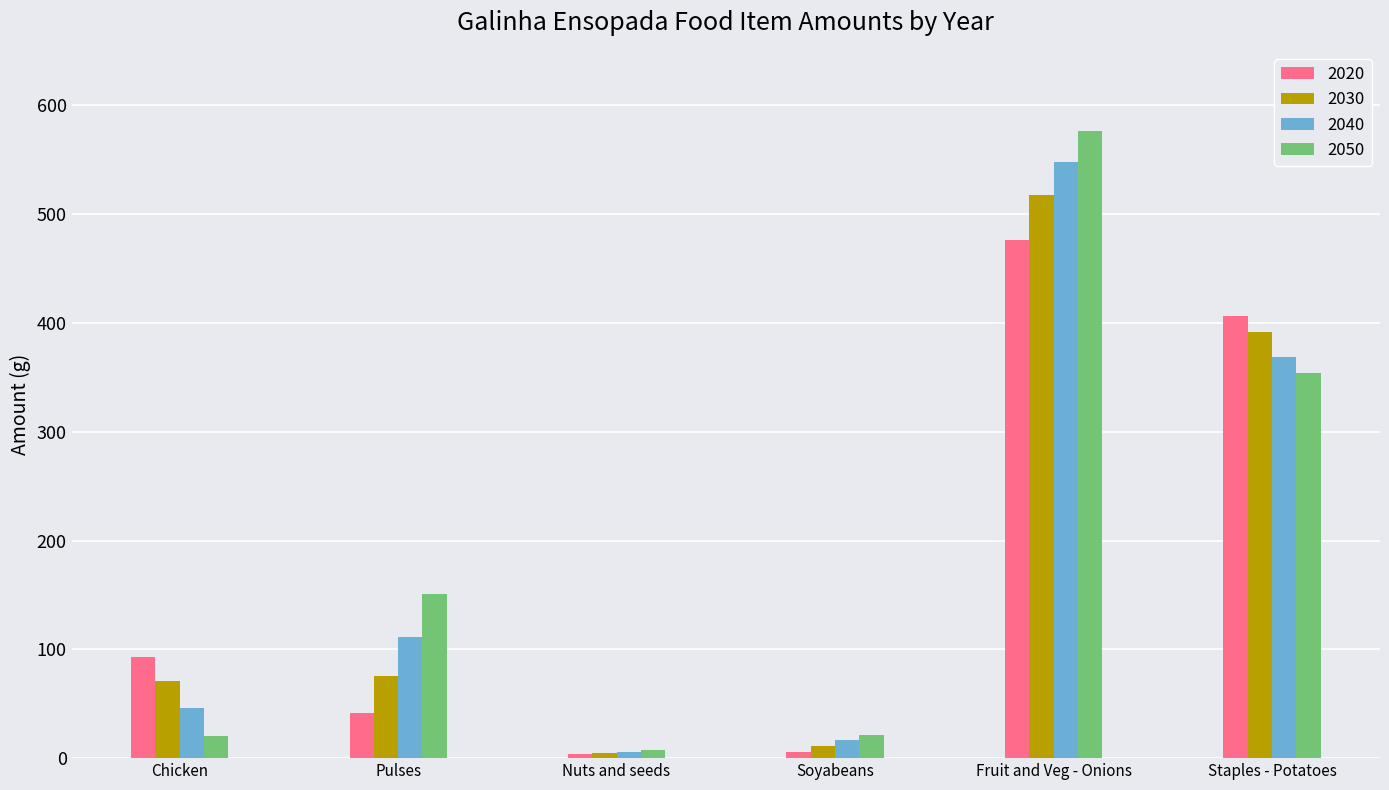

Where does the 2020 series first go above 93?

Chicken